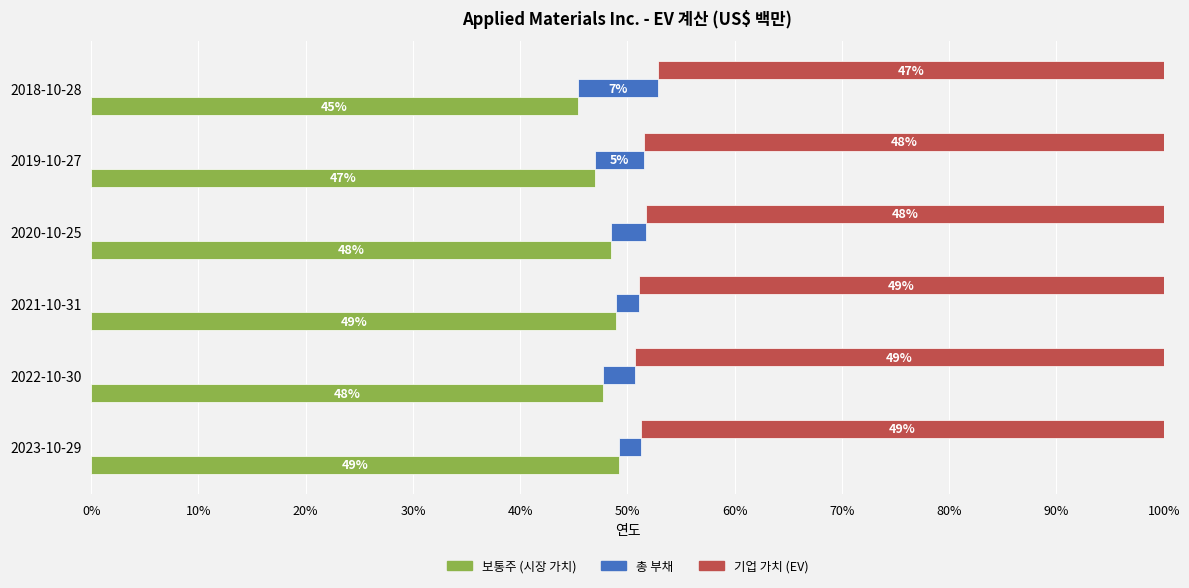

What is the total value across all series at 2019-10-27?

100.0